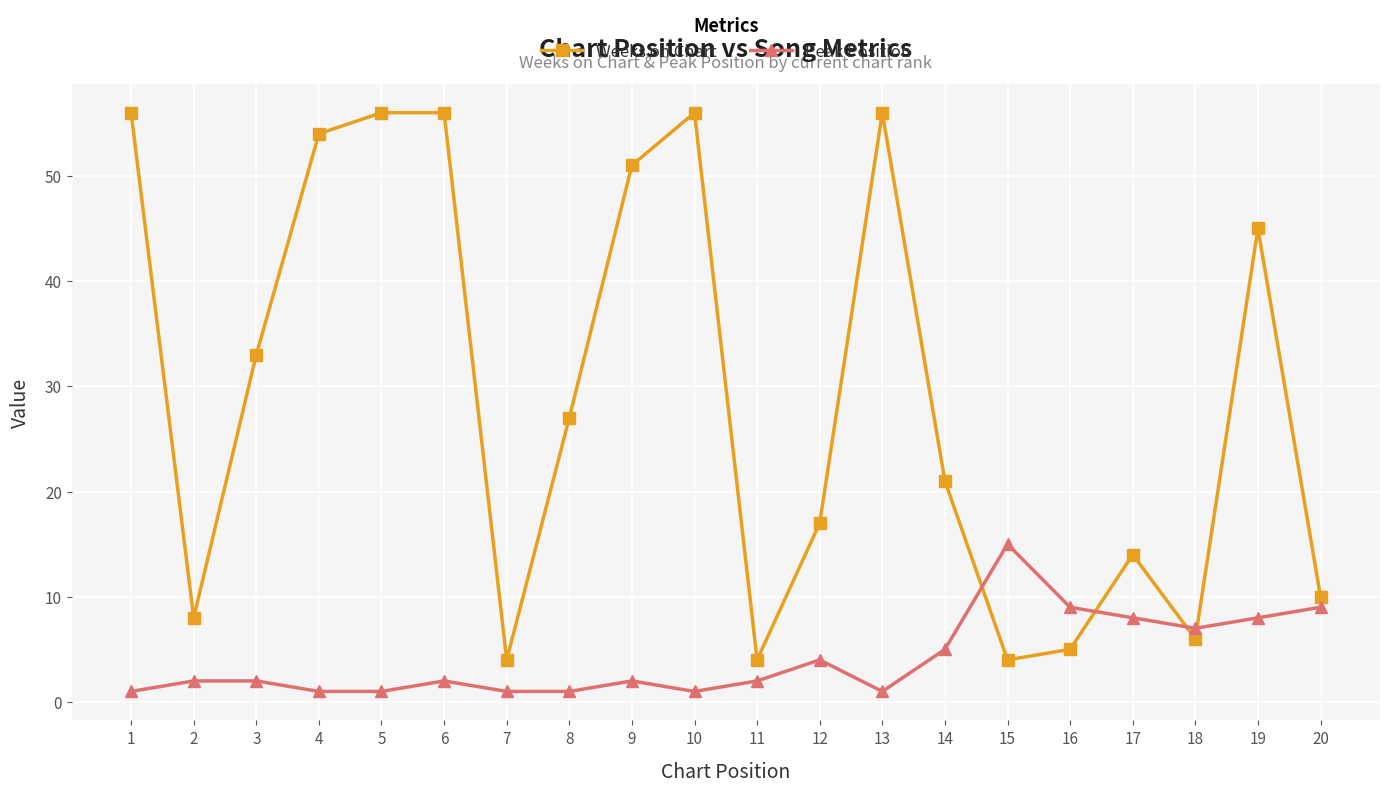

Count the number of data series in this chart.

2